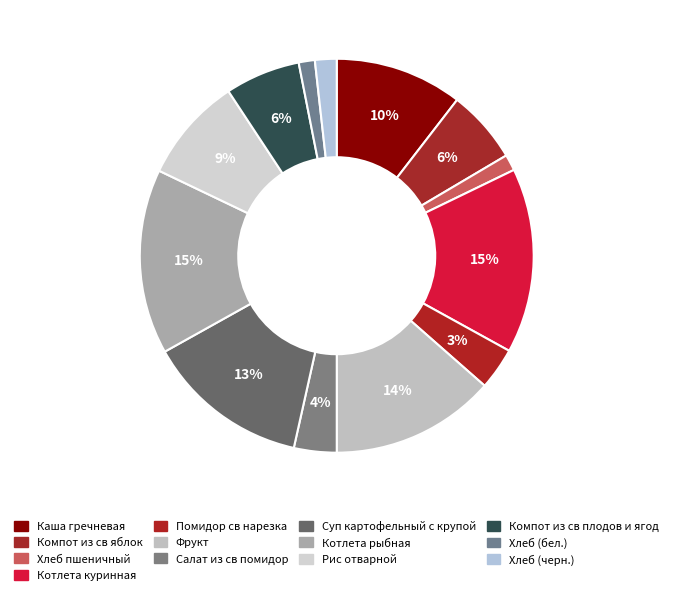

To the nearest percent, what is the combined percentage of Рис отварной and Помидор св нарезка?

12%